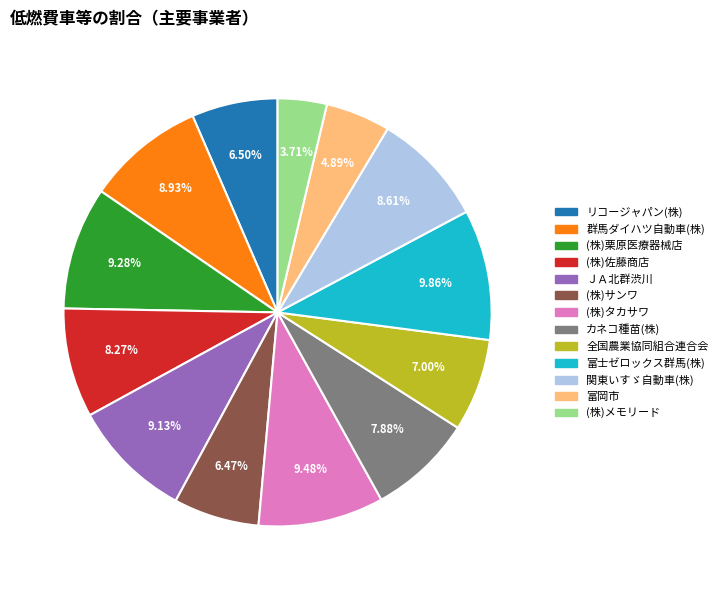

Is it true that (株)栗原医療器械店 is 9% of the pie?

True